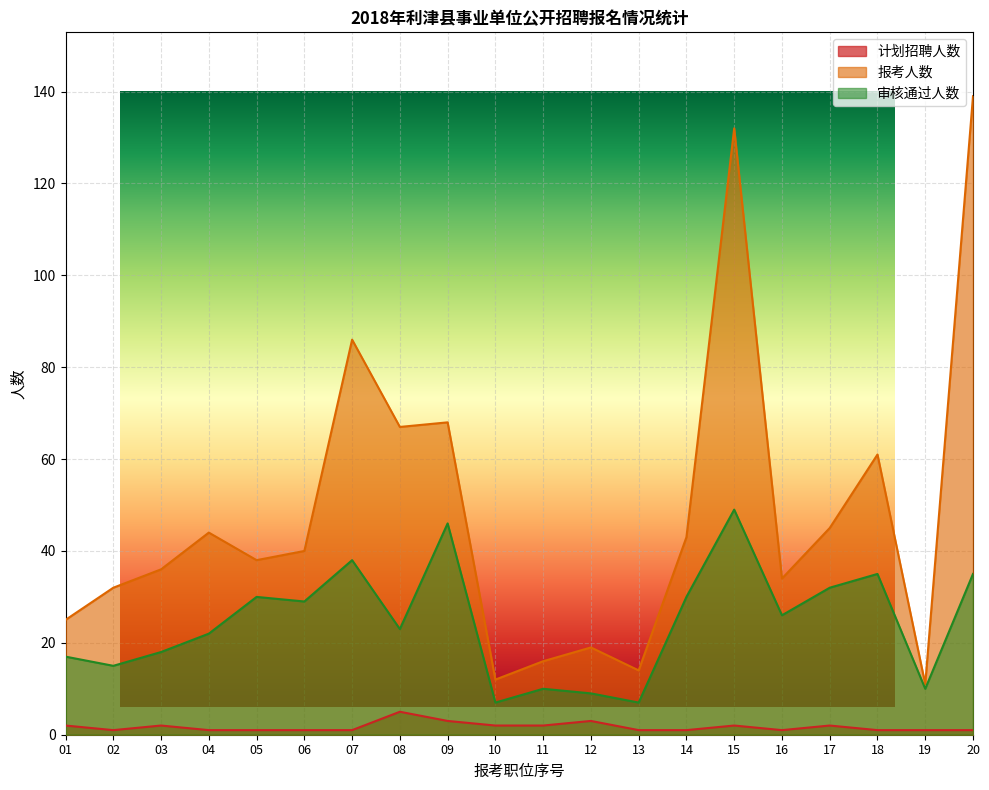

True or false: 报考人数 and 审核通过人数 cross at least once.

False